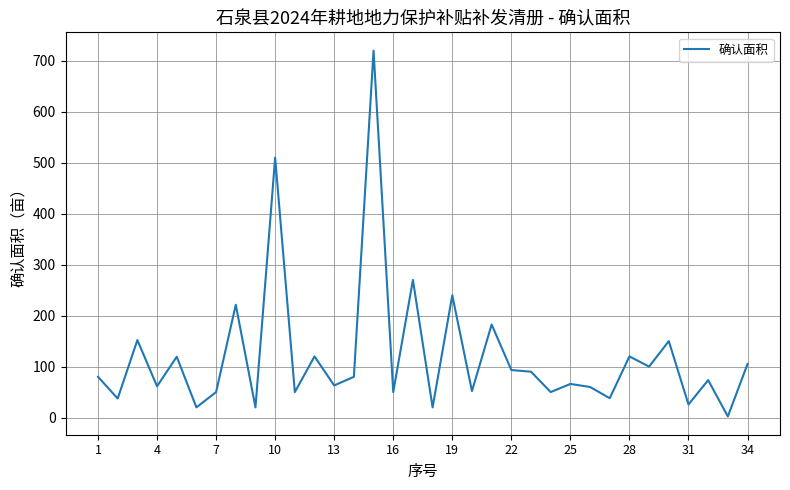

What is the difference between the maximum and minimum values?

717.8